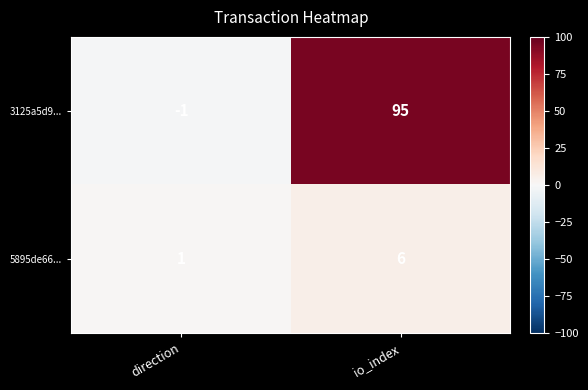

What is the total value across all series at io_index?

101